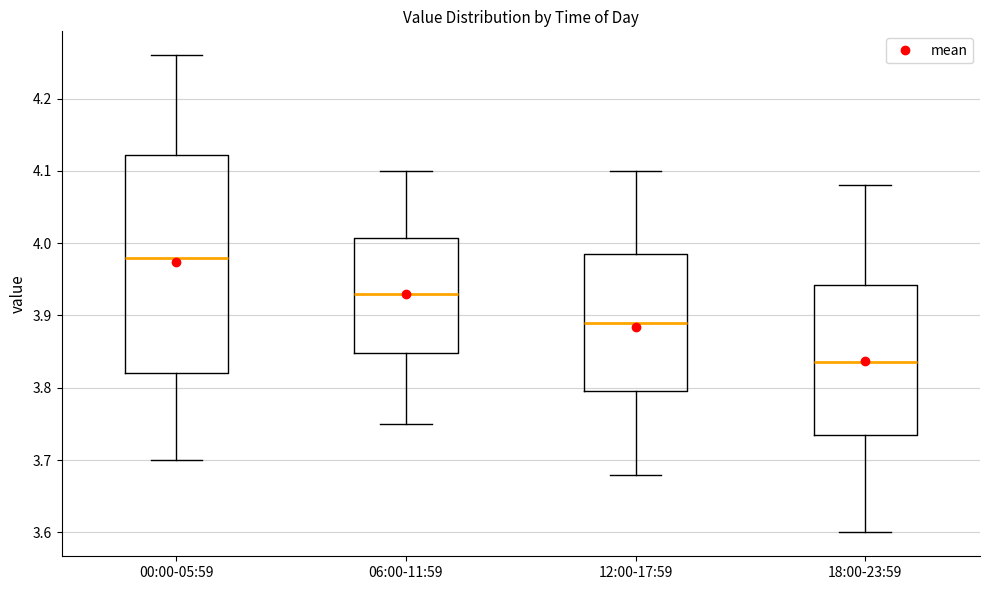

Reading left to right, read every box against the y-axis: the position of its median line, the range the box covers, and the ends of its whiskers. The values are not printed on the chart, so give them approximately, as read against the axis.

00:00-05:59: median 3.98, box 3.82 to 4.12, whiskers 3.70 to 4.26
06:00-11:59: median 3.93, box 3.85 to 4.01, whiskers 3.75 to 4.10
12:00-17:59: median 3.89, box 3.80 to 3.99, whiskers 3.68 to 4.10
18:00-23:59: median 3.84, box 3.74 to 3.94, whiskers 3.60 to 4.08